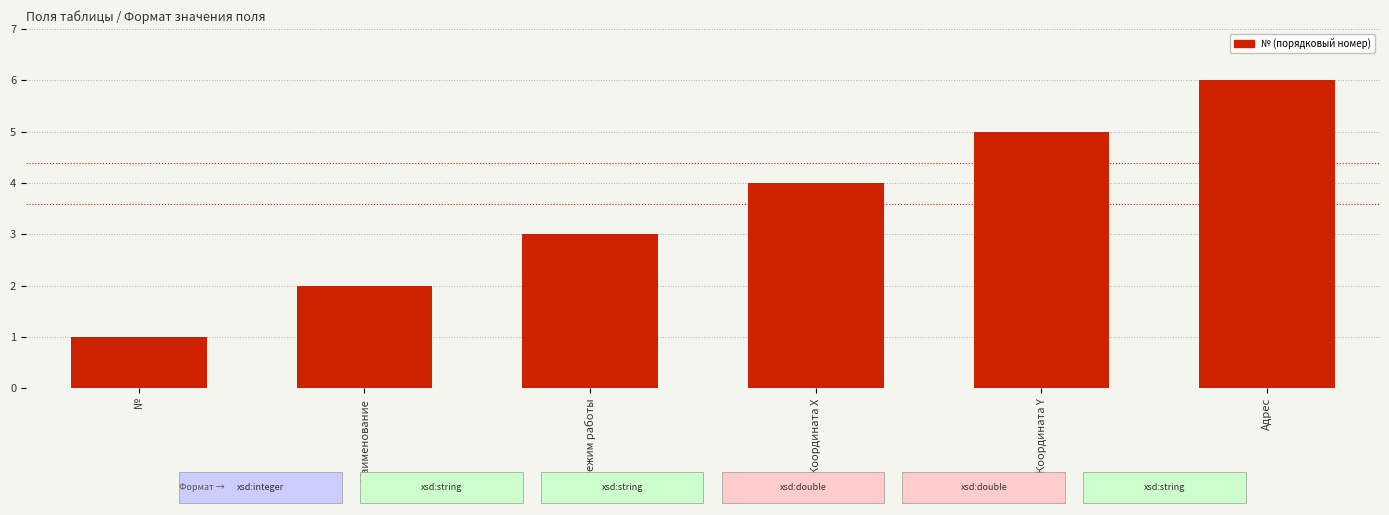

Where is the data nearest to the value 3?

Режим работы